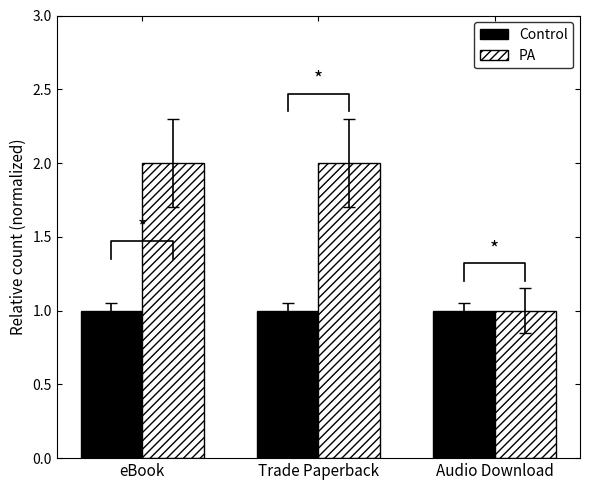

At which label is Control closest to 1?

eBook